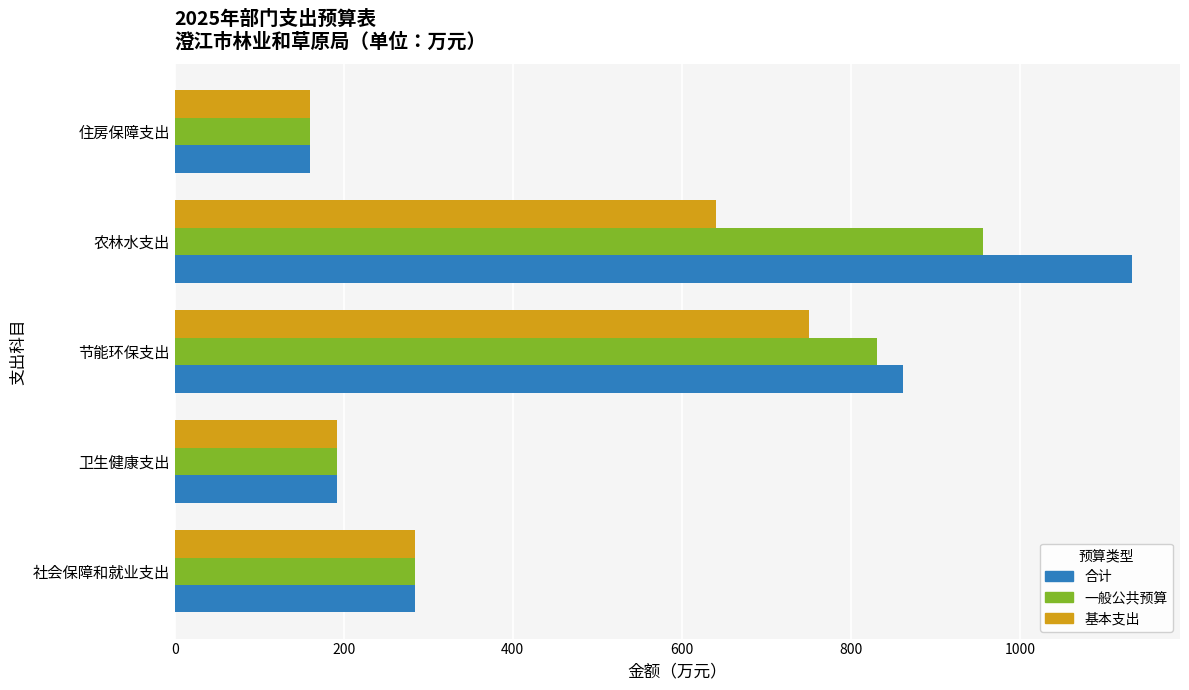

What is the sum of all 合计 values?

2630.1